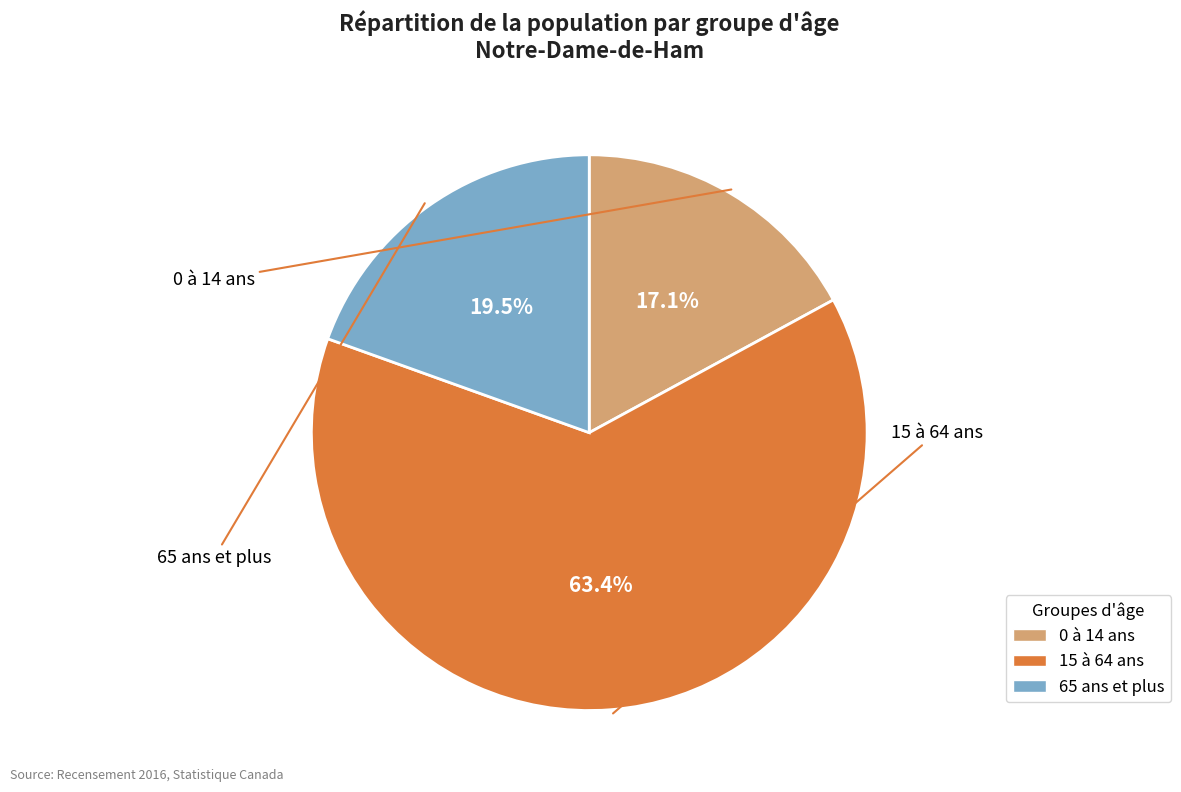

Which has a higher value, 15 à 64 ans or 65 ans et plus?

15 à 64 ans